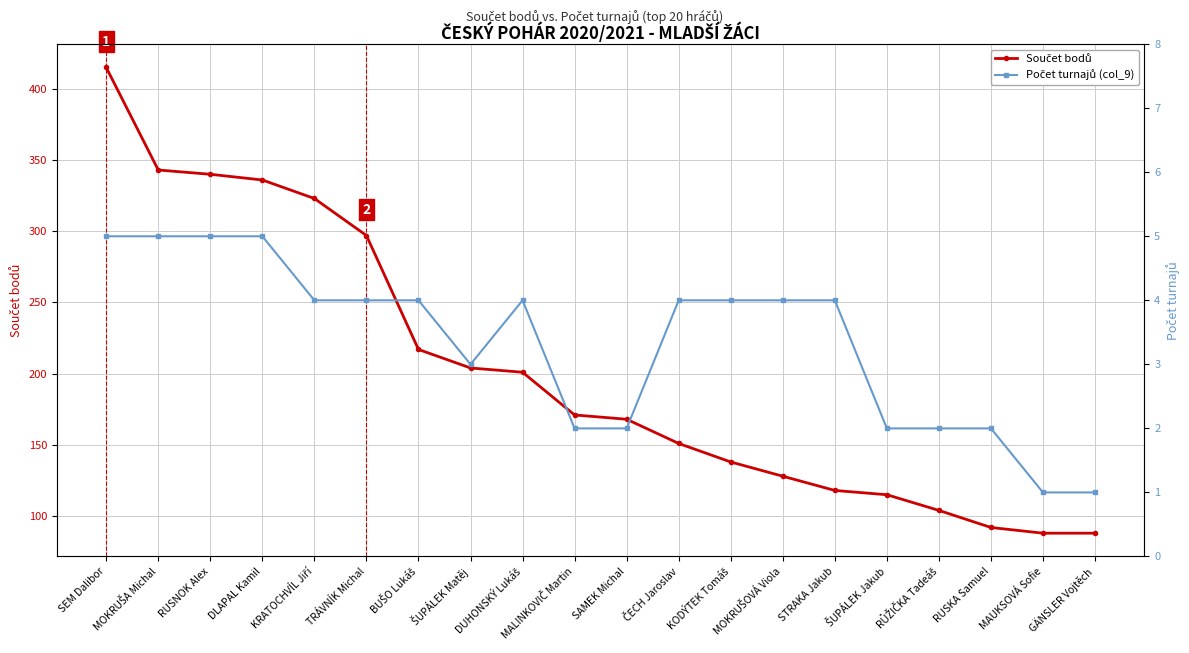

True or false: Počet turnajů (col_9) has a value of 2 at MAUKSOVÁ Sofie.

False